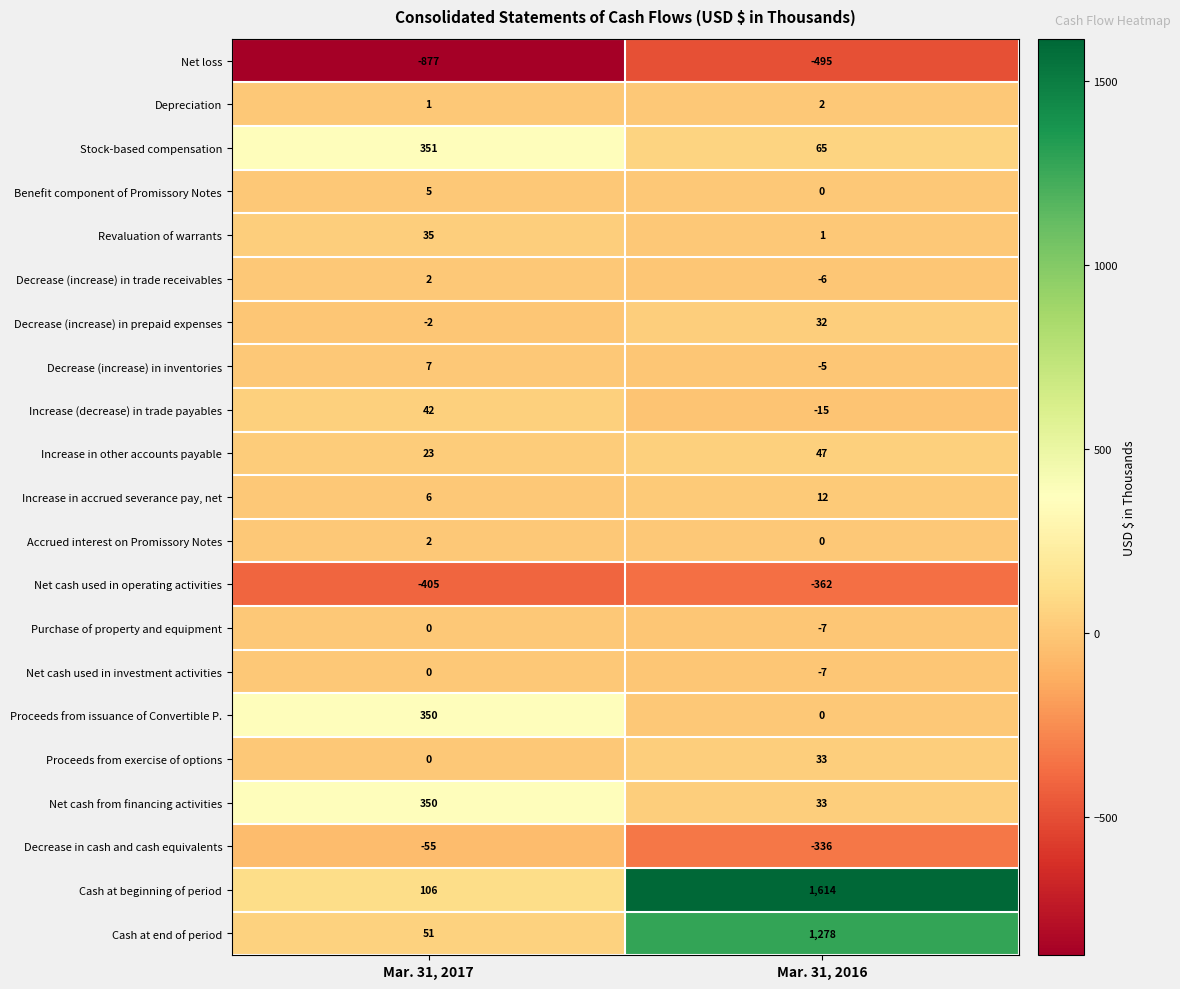

What is the spread (max minus min) of values at Mar. 31, 2016?

2109